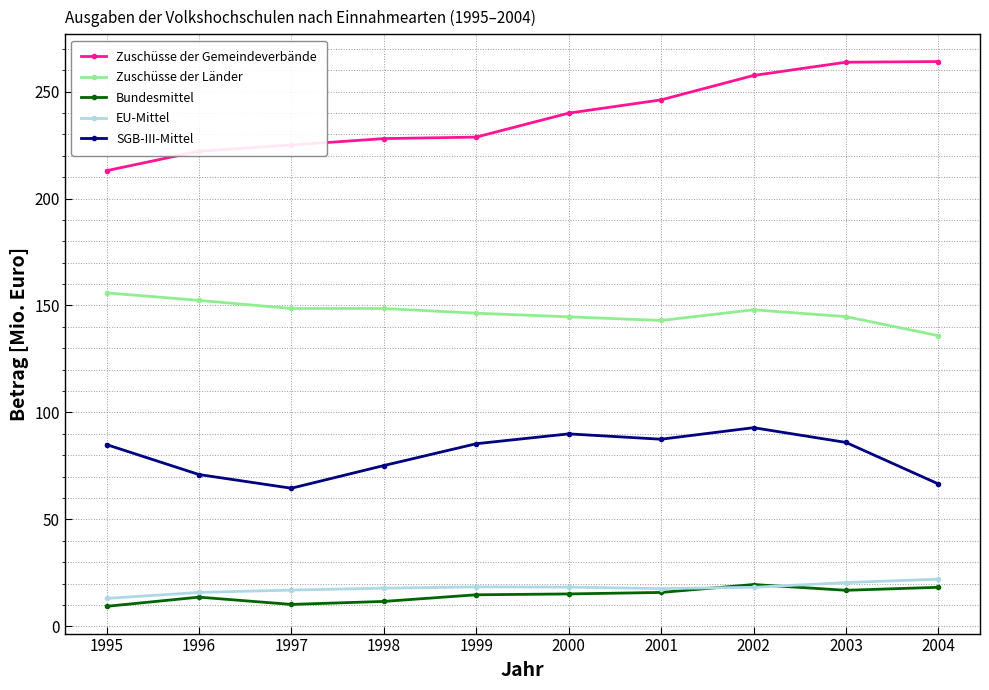

What is the difference between the highest and lowest values at 1997?

214.7